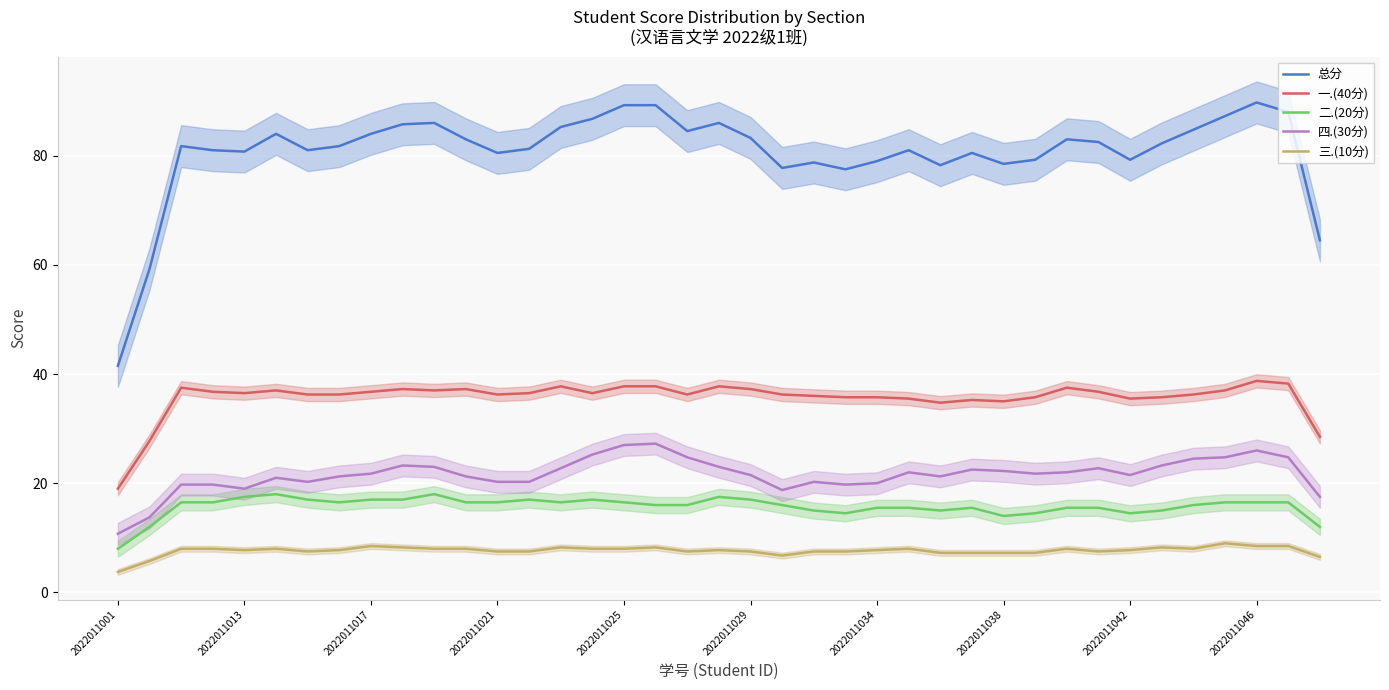

In 总分, how many points are higher than both neighbors (excluding endpoints)?

9